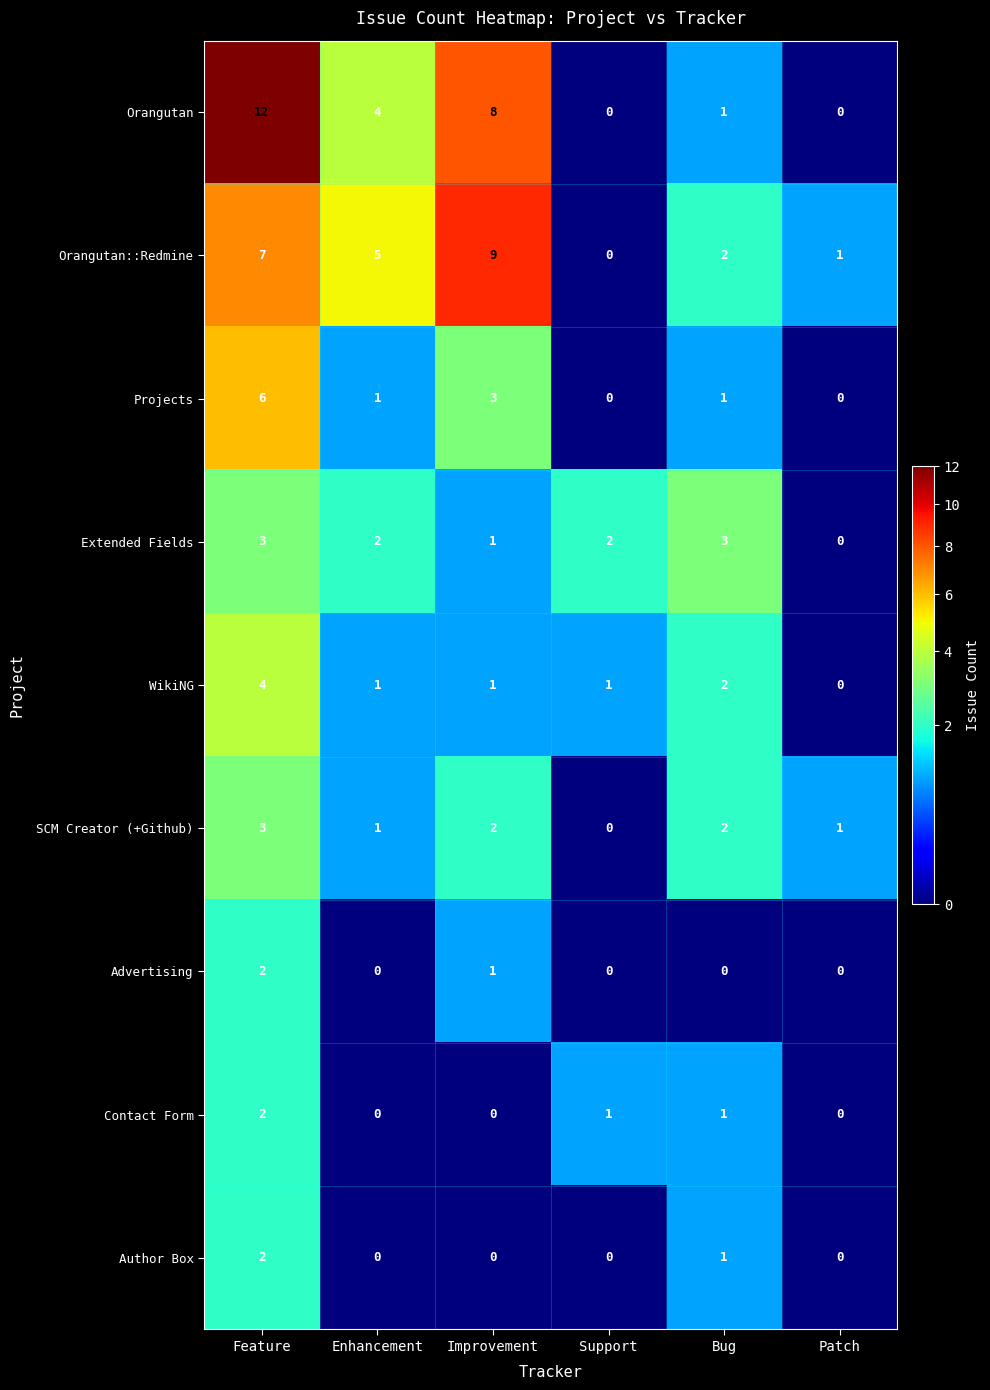

Between Feature and Enhancement, which series saw the biggest shift?

Orangutan